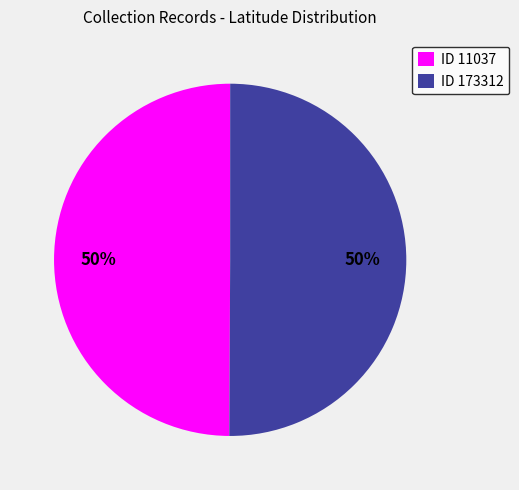

Count the number of slices in the pie.

2